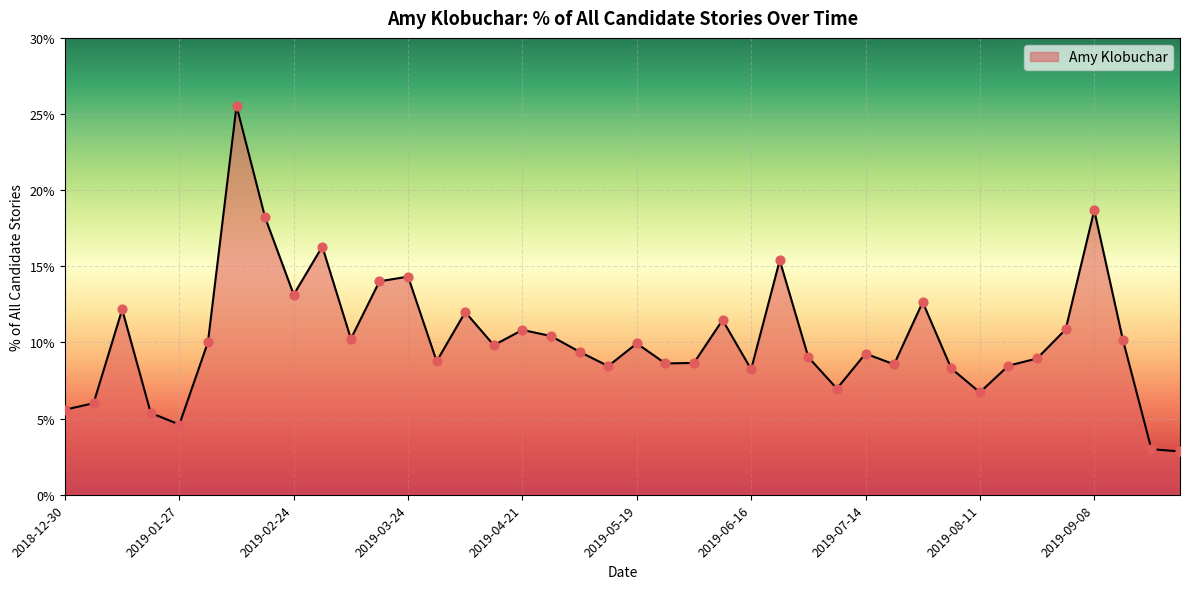

Is this an area chart (filled region under the line)?

Yes